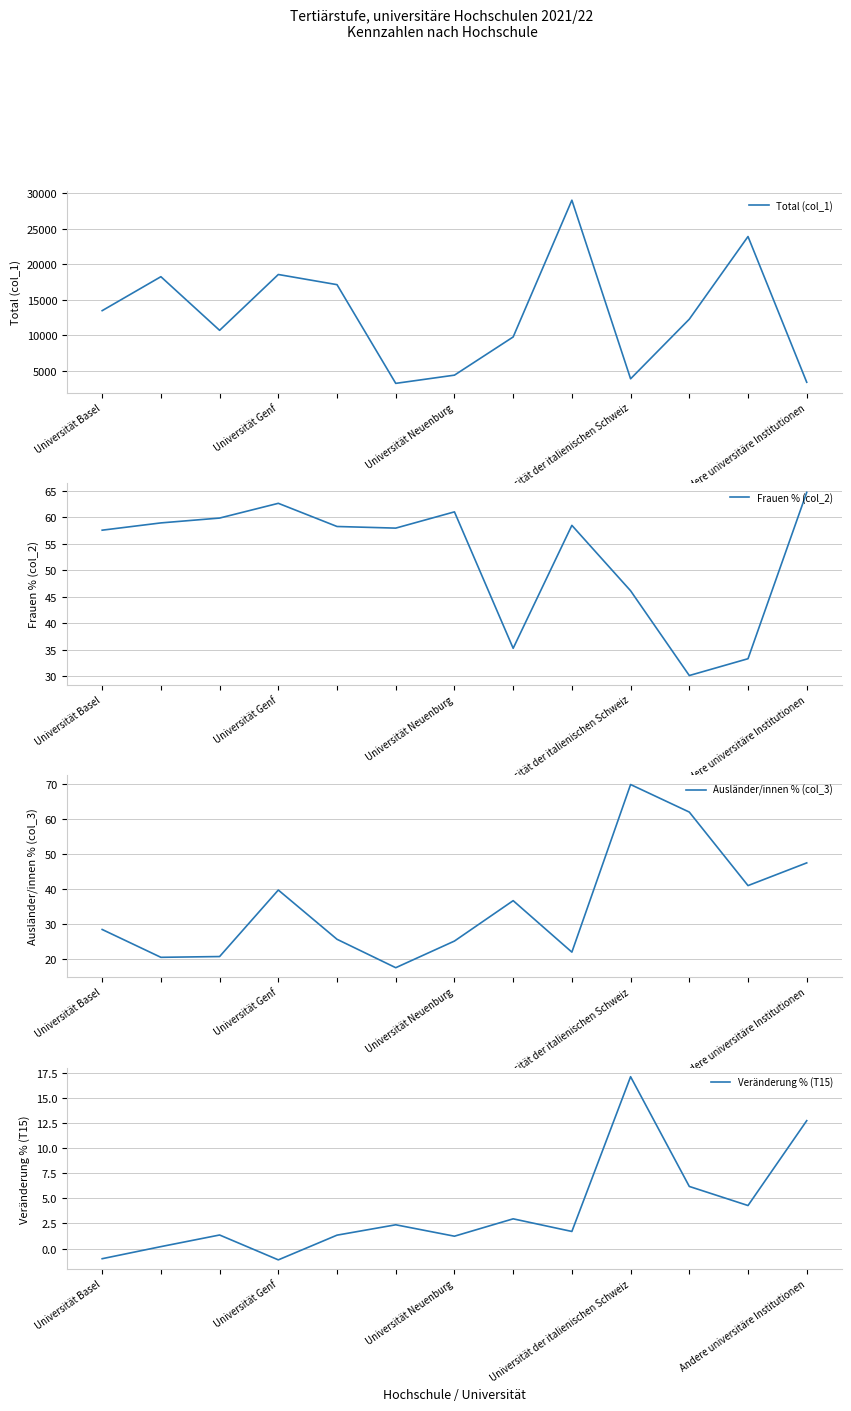

The value of Veränderung % (T15) at 11 is 1.1. True or false?

False